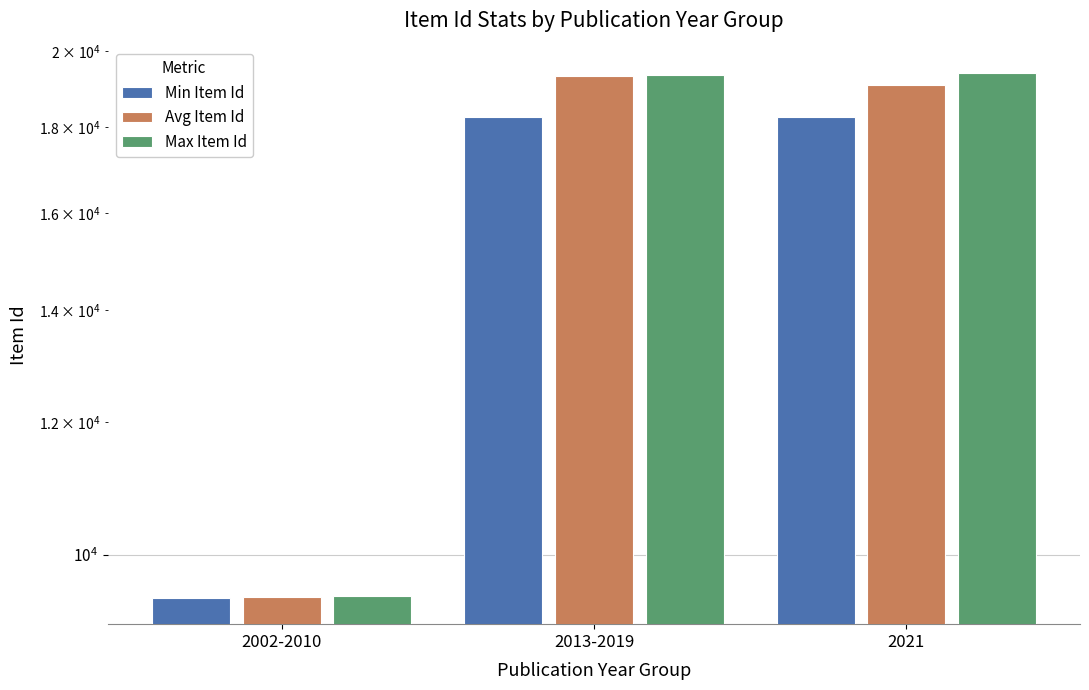

True or false: Avg Item Id has a value of 9438.5 at 2002-2010.

True